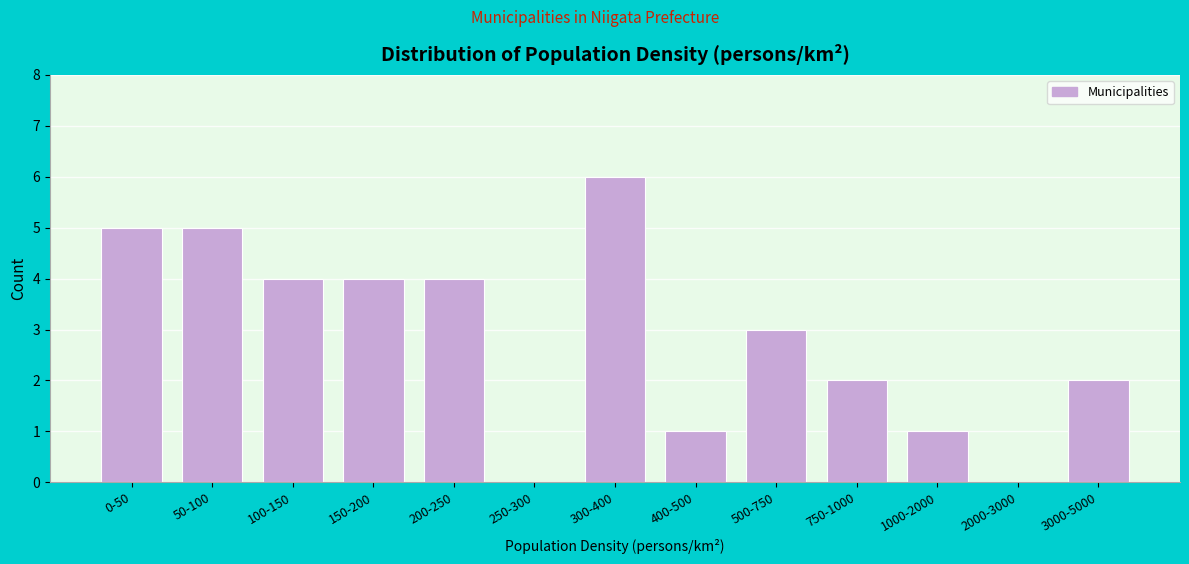

Reading left to right, transcribe all the data shown in this chart.

0-50=5	50-100=5	100-150=4	150-200=4	200-250=4	250-300=0	300-400=6	400-500=1	500-750=3	750-1000=2	1000-2000=1	2000-3000=0	3000-5000=2